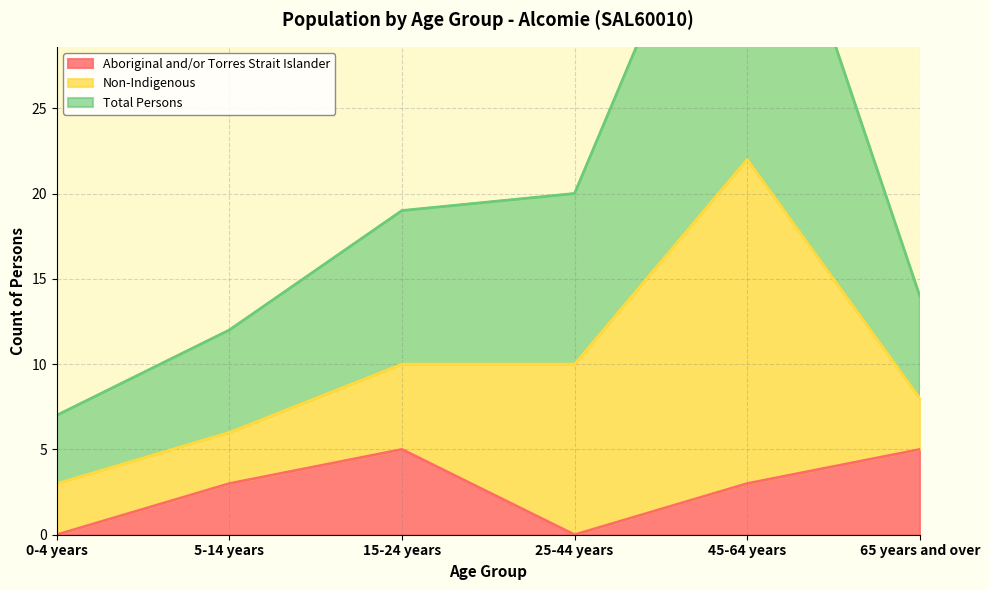

Where is the first local minimum for Aboriginal and/or Torres Strait Islander?

25-44 years